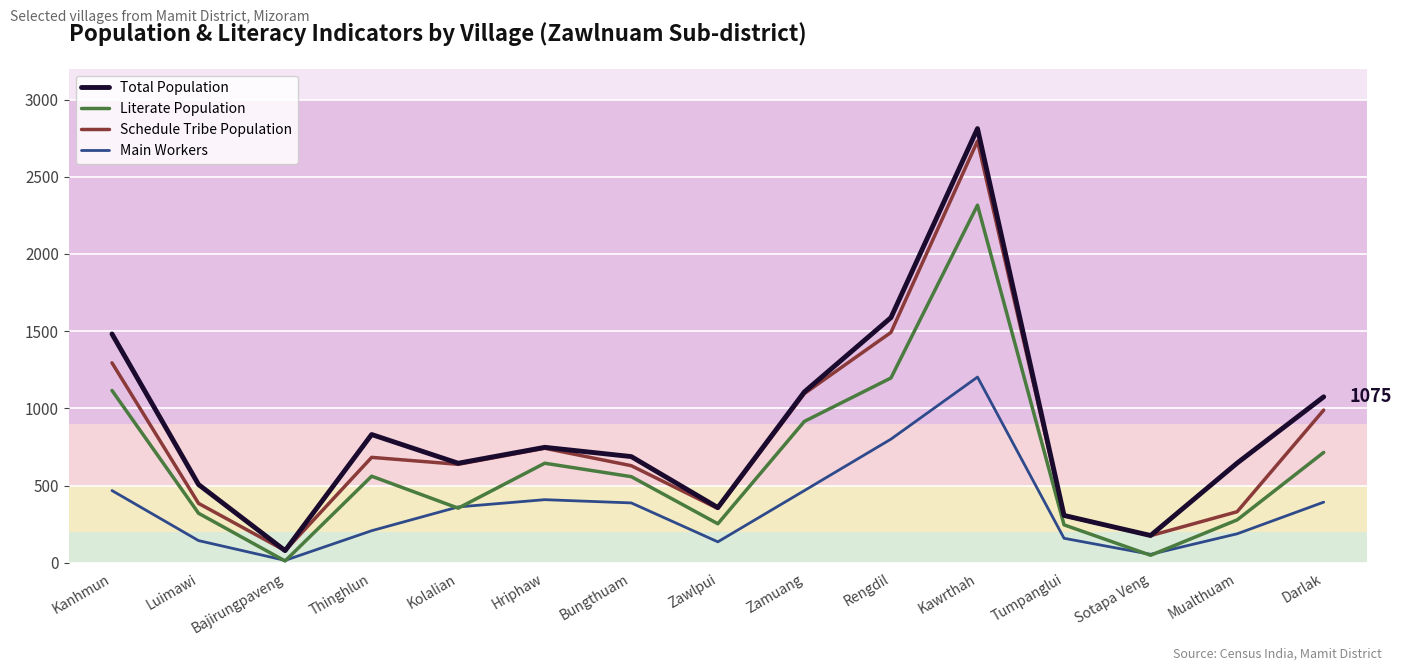

Which series changed the most between Kanhmun and Bajirungpaveng?

Total Population